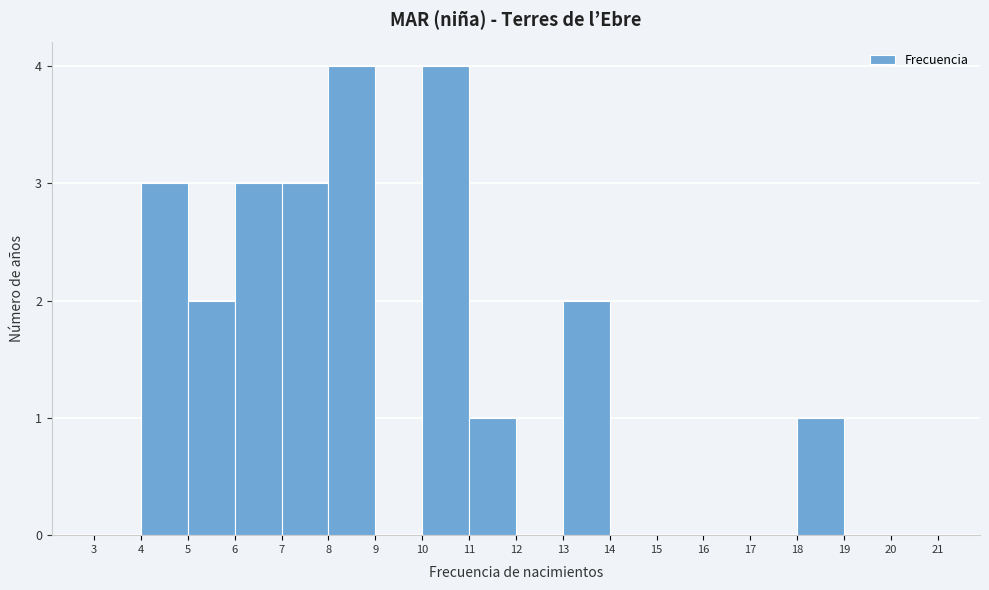

What is the height of the bar covering 6 to 7 on the x-axis? The values are not printed on the chart, so give them approximately, as read against the axis.

3